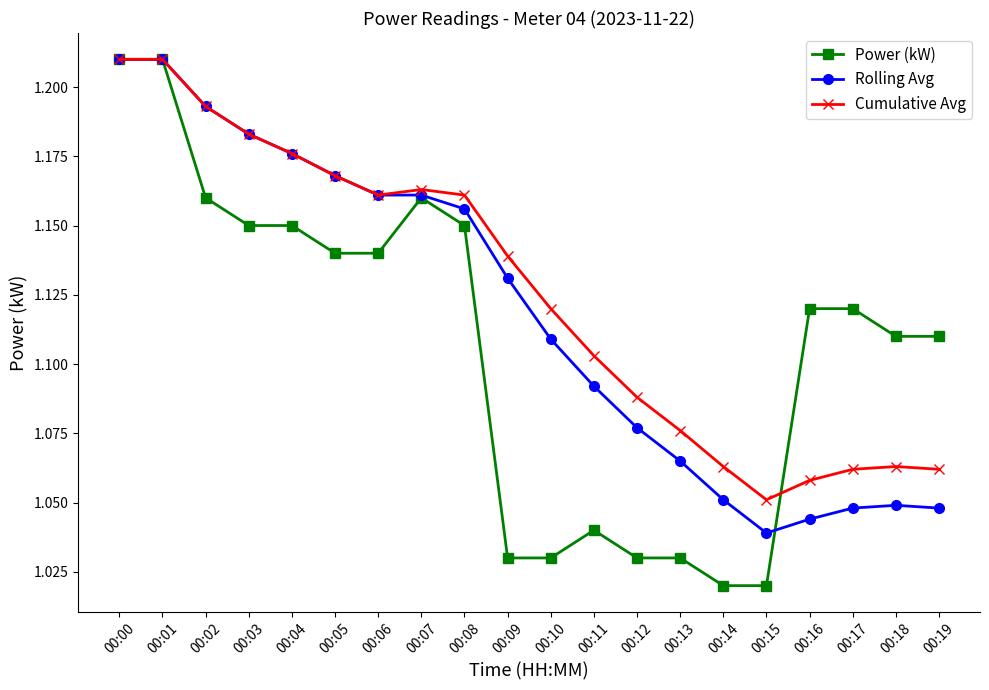

Rank the series by their average value, from highest to lowest.

Cumulative Avg, Rolling Avg, Power (kW)